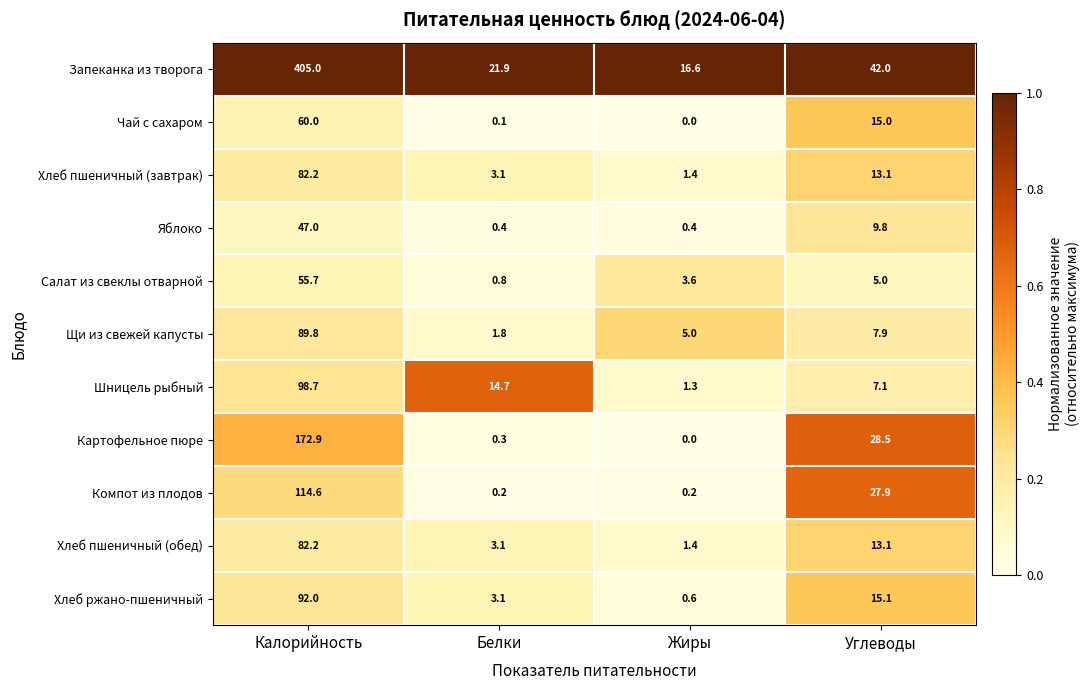

What is the total value across all series at Жиры?

30.5